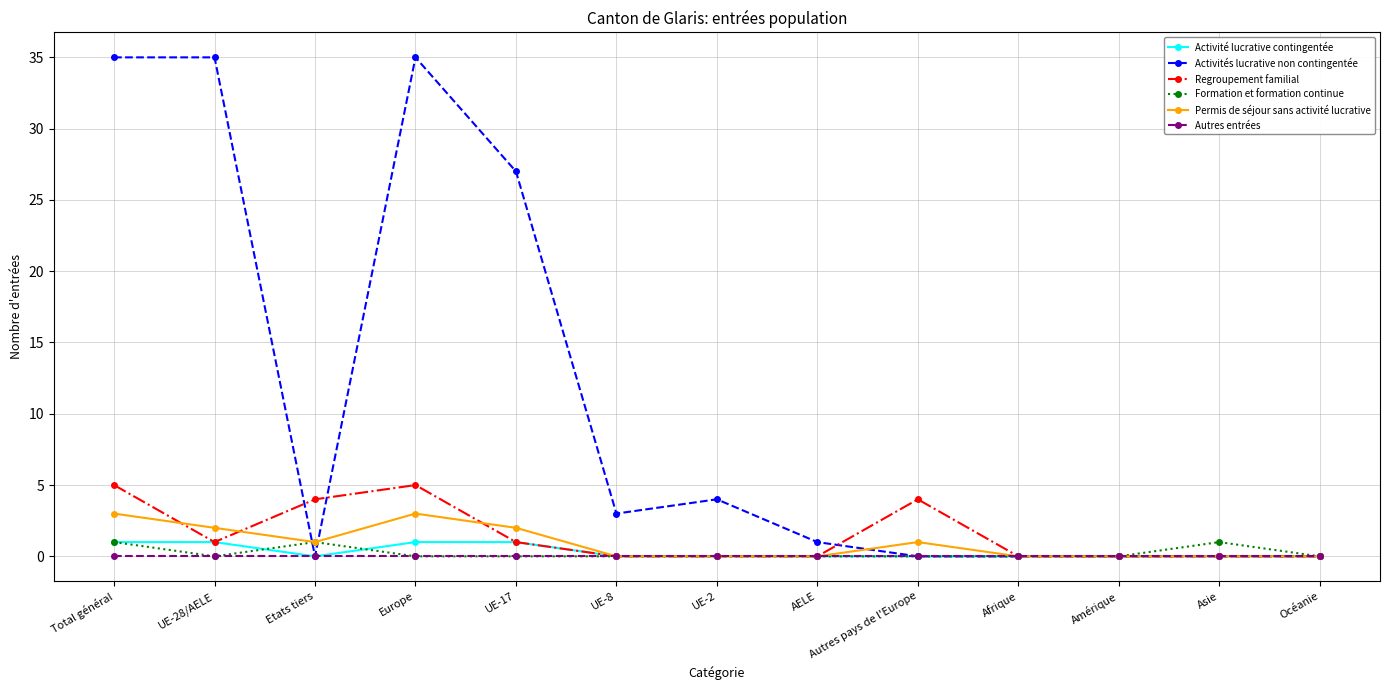

What position from the right is UE-17?

9